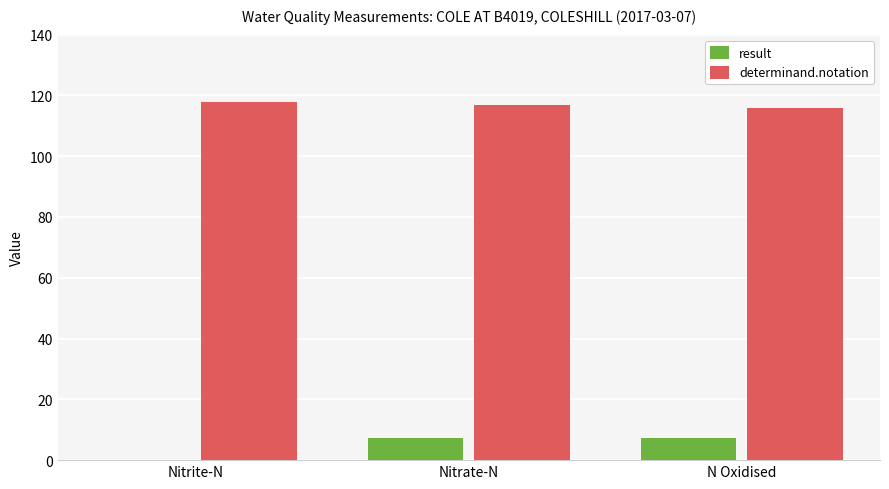

What is the total value across all series at N Oxidised?

123.4